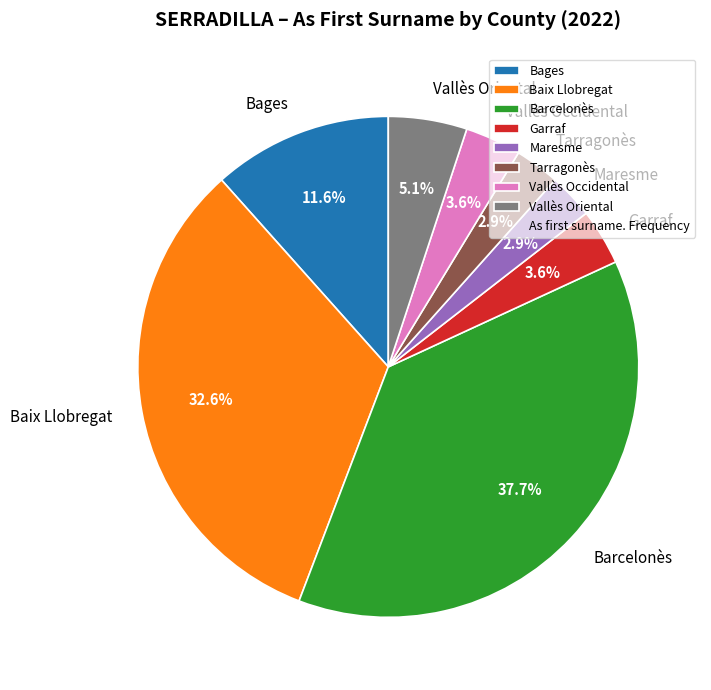

How many segments does this pie chart have?

8